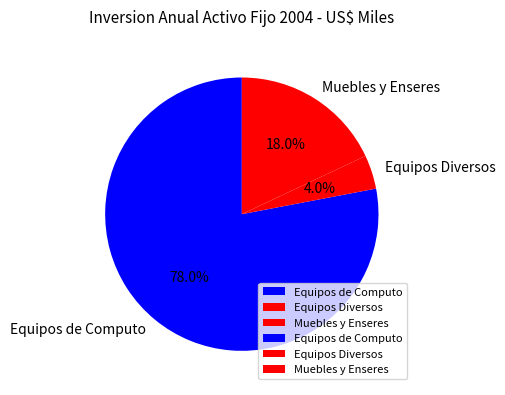

Do Muebles y Enseres and Equipos Diversos together represent more than half of the pie?

No